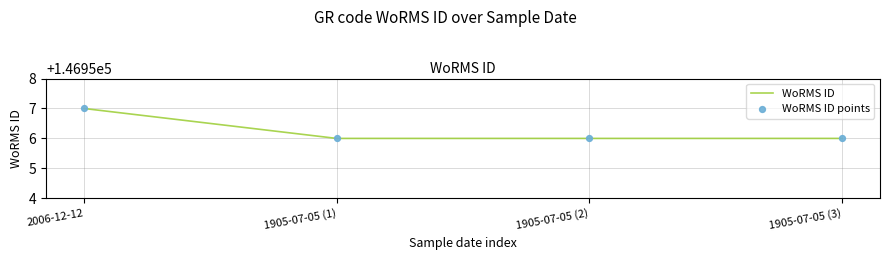

What is the ratio of the value at 2006-12-12 to the value at 1905-07-05 (1)?

1.0